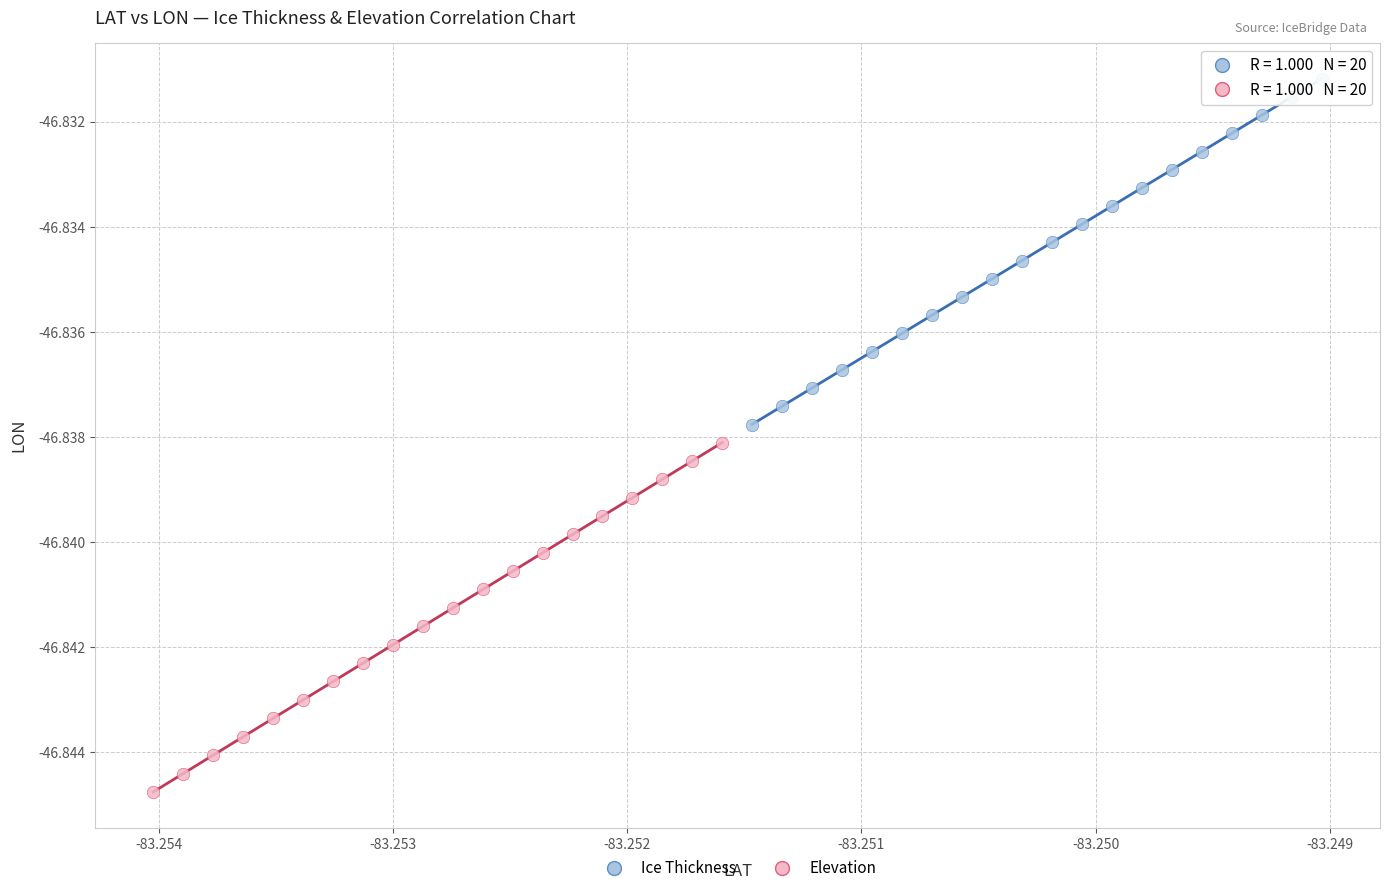

Which series contains the highest Y value?

Ice Thickness